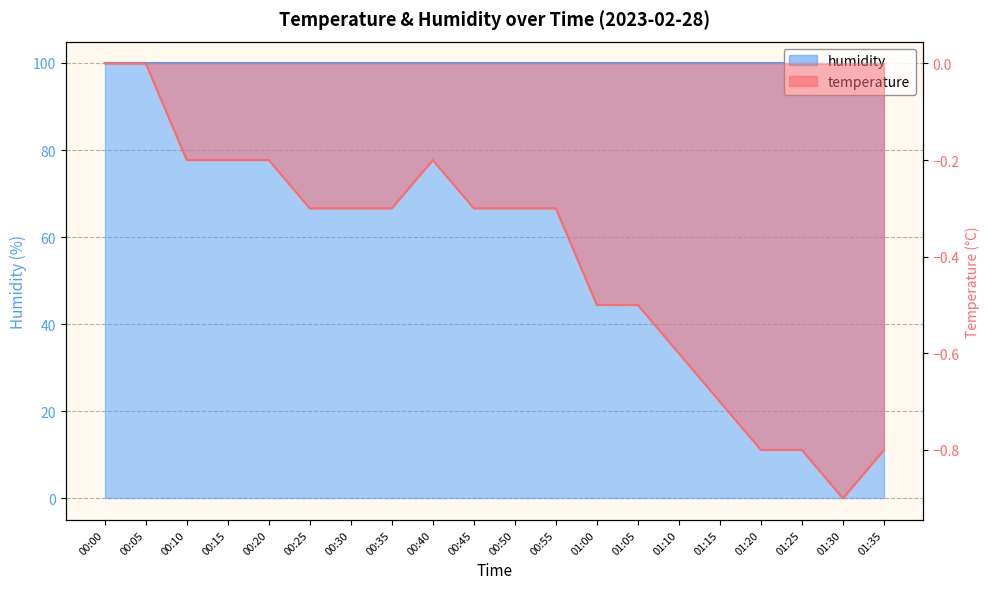

Is it true that the value at 01:20 is -0.4?

False